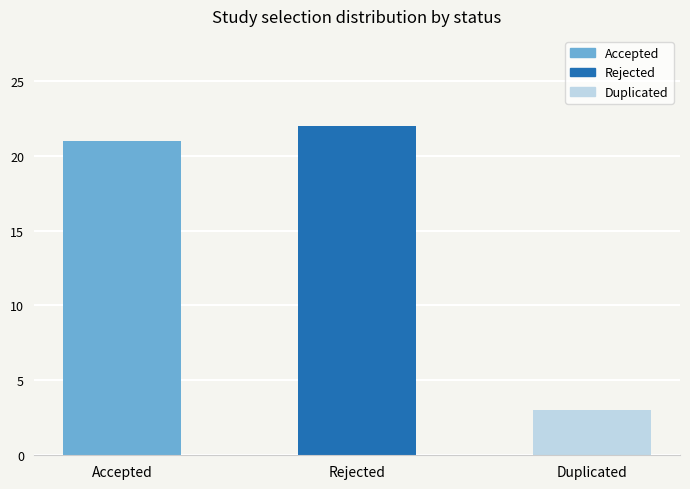

What is the label of the 2nd bar from the right?

Rejected